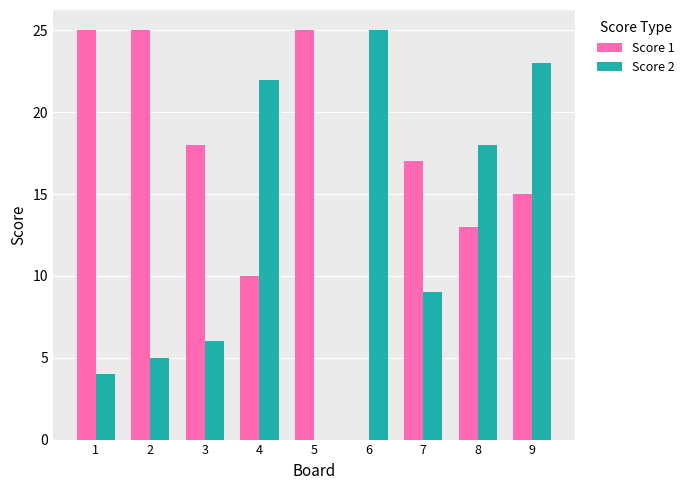

At which label does Score 2 reach its peak?

6